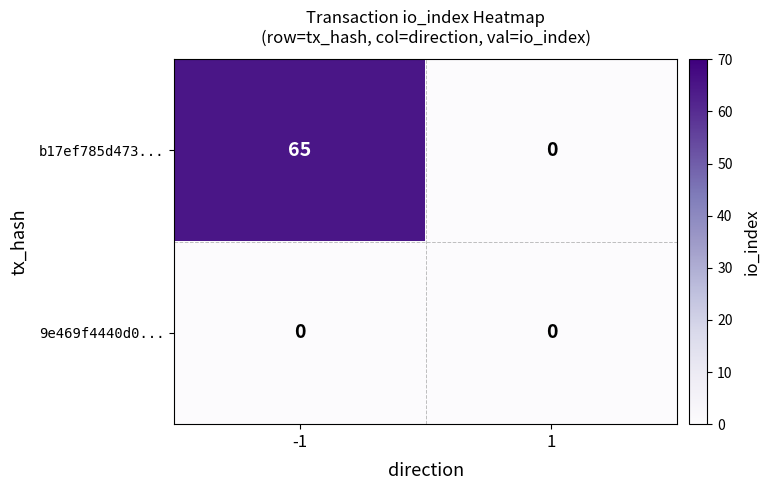

What is the greatest value displayed?

65